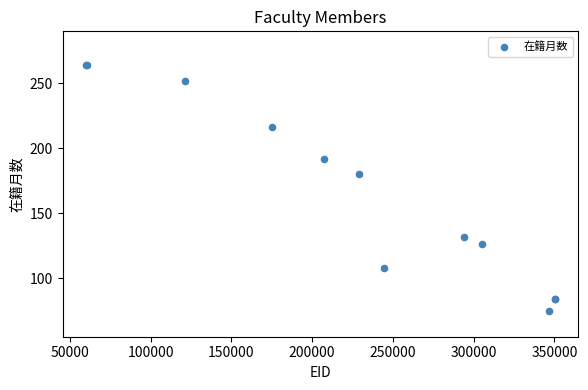

What Y value in the scatter plot is closest to 169?

180